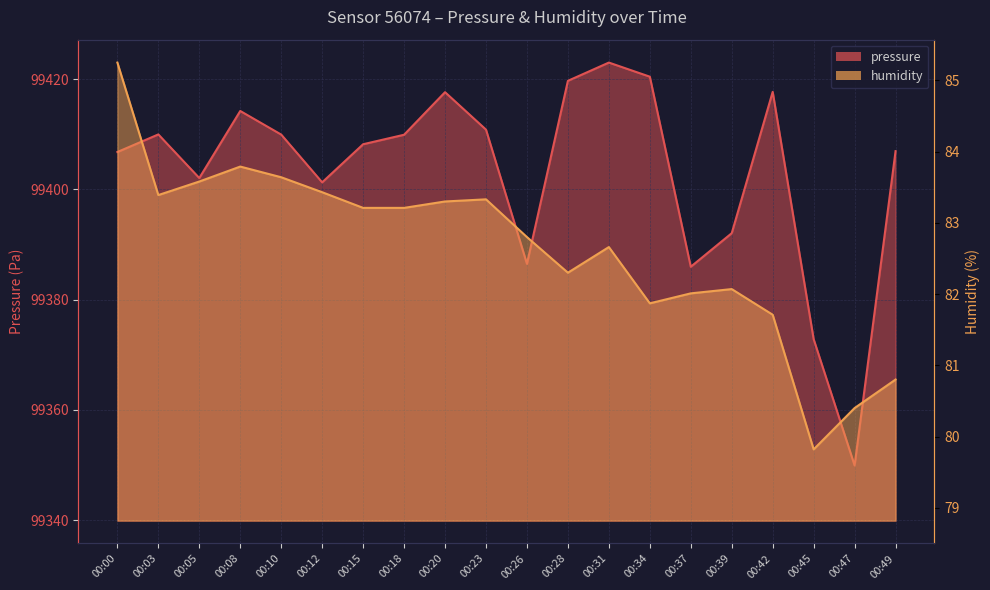

What is the sum of the pressure values at 00:28 and 00:00?

198826.5